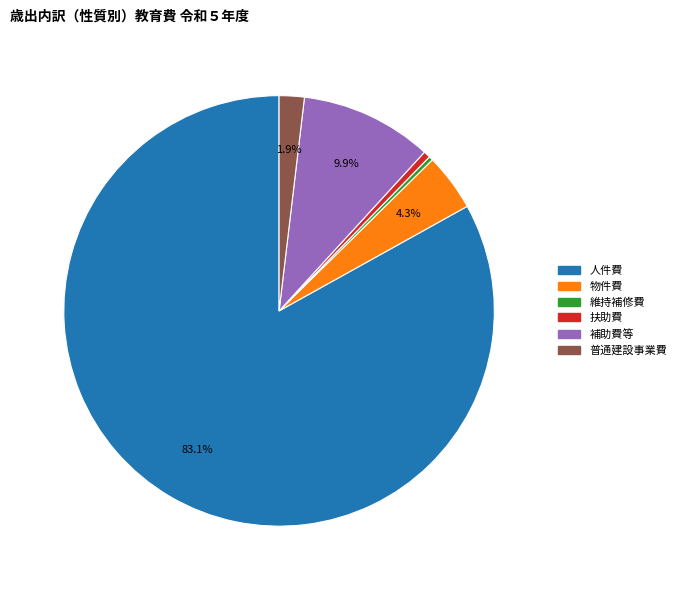

Count the number of slices in the pie.

6